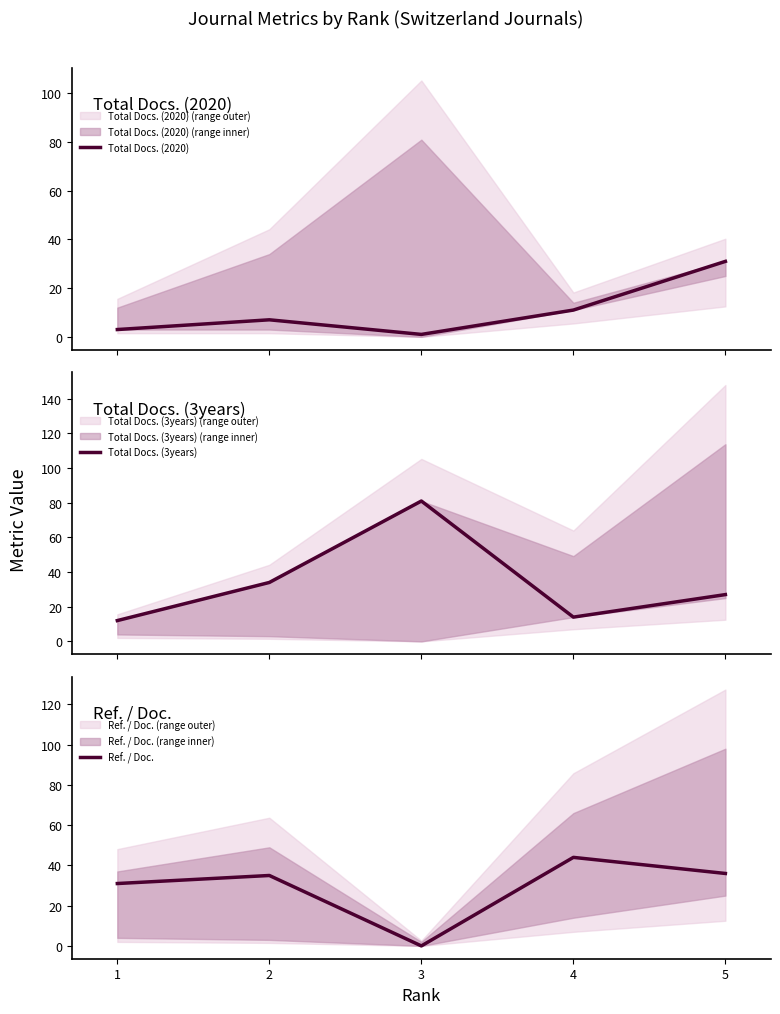

What is the value of the Ref. / Doc. point at the 2nd from the left?

35